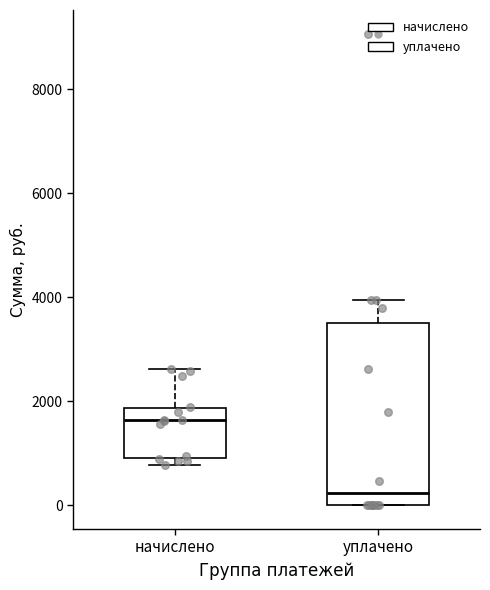

Reading left to right, transcribe this box plot: for each box, give where its median line is, the range the box spans, and where its two whiskers end, as read against the y-axis. The values are not printed on the chart, so give them approximately, as read against the axis.

начислено: median 1600, box 1000 to 1800, whiskers 800 to 2600
уплачено: median 200, box 0 to 3400, whiskers 0 to 4000